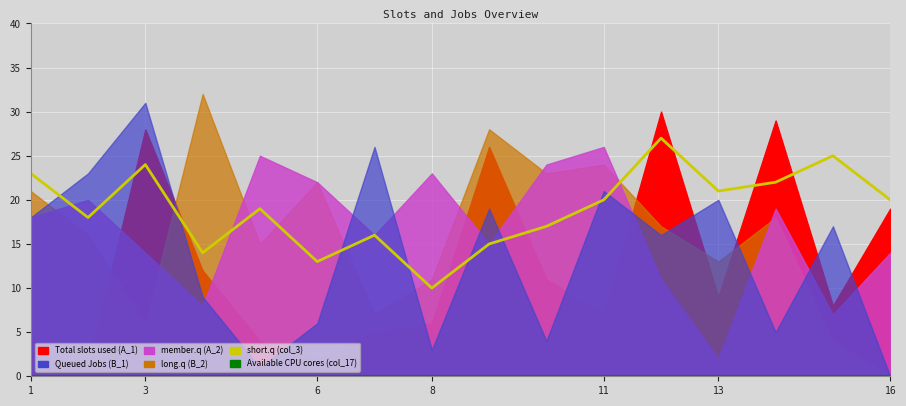

What is the minimum value for col_3?

10